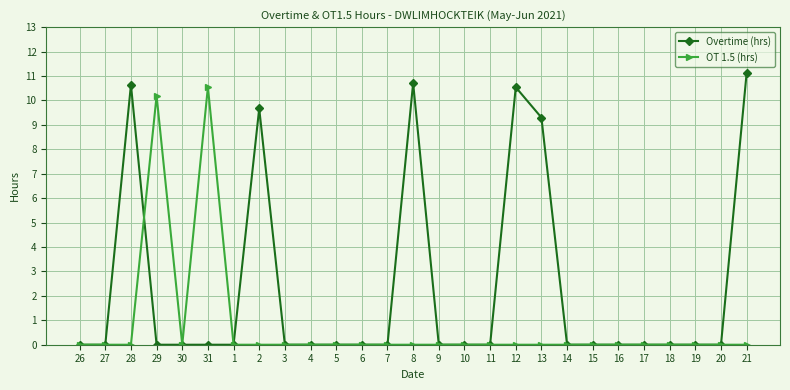

Rank the series by their maximum value, from highest to lowest.

Overtime (hrs), OT 1.5 (hrs)